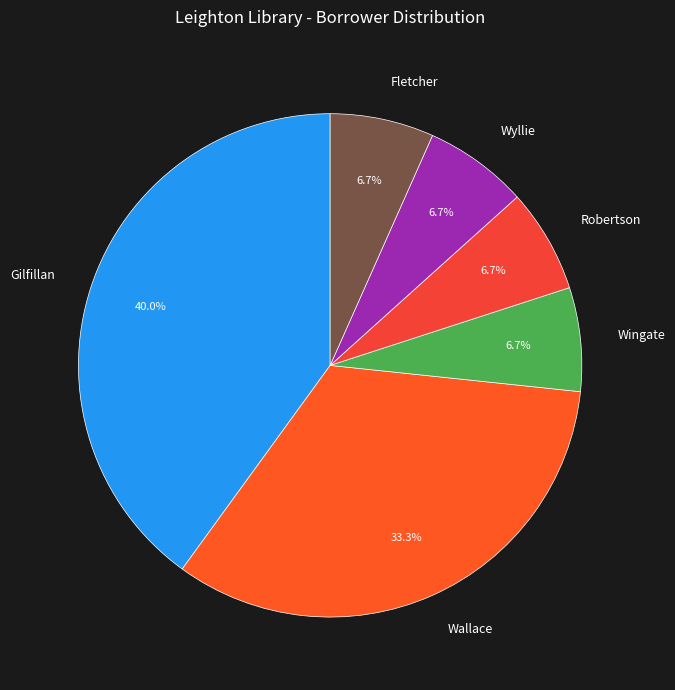

To the nearest percent, what is the combined percentage of Wingate and Gilfillan?

47%